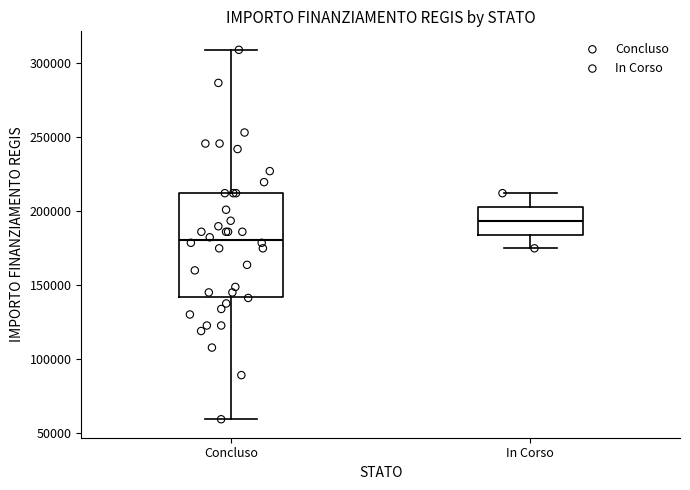

Reading left to right, read every box against the y-axis: the position of its median line, the range the box covers, and the ends of its whiskers. The values are not printed on the chart, so give them approximately, as read against the axis.

Concluso: median 180000, box 145000 to 210000, whiskers 60000 to 310000
In Corso: median 195000, box 185000 to 205000, whiskers 175000 to 210000